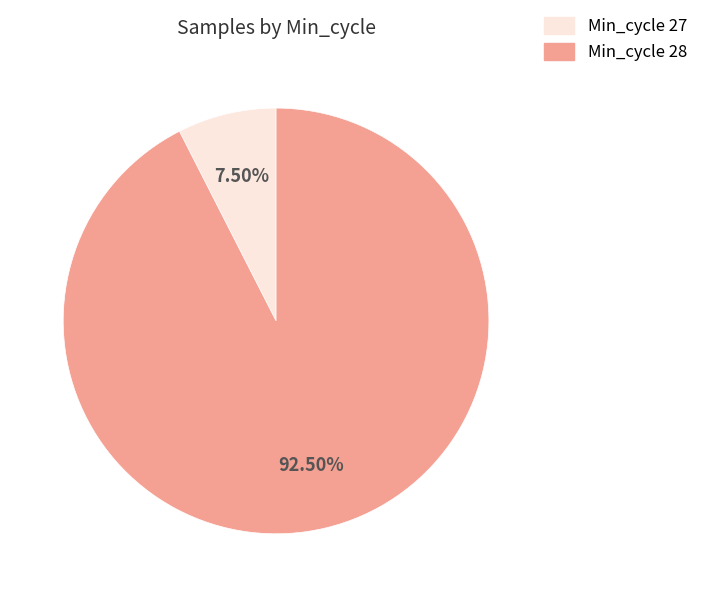

Is there a majority slice in this chart?

Yes